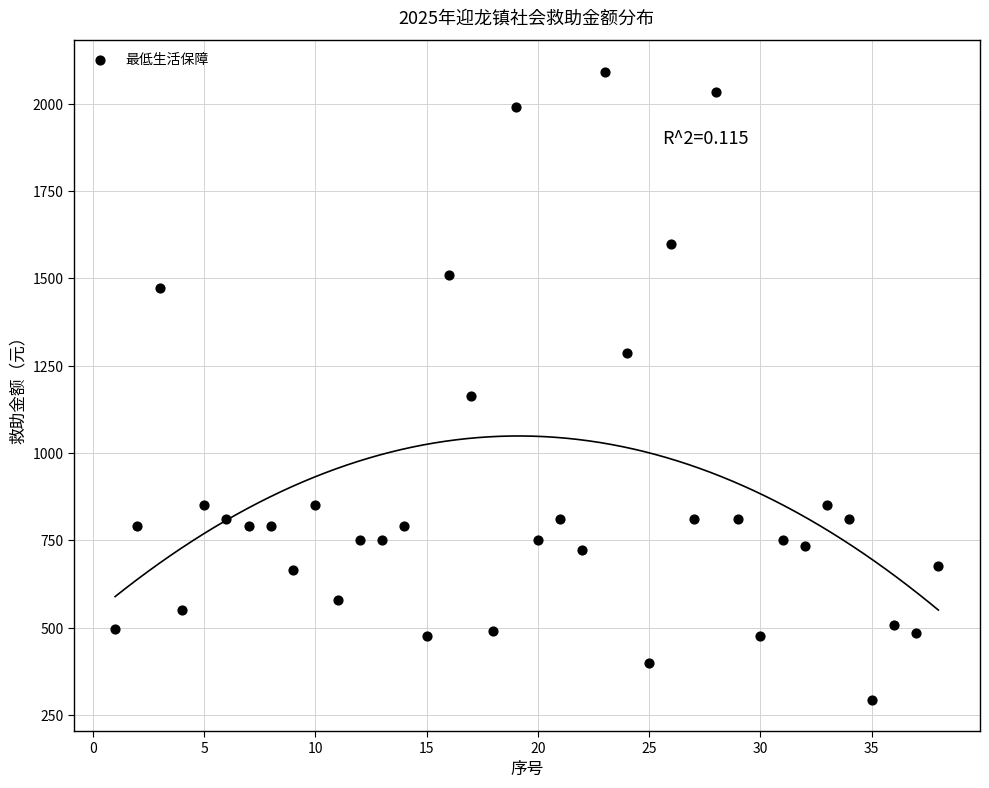

What Y value in the scatter plot is closest to 1193?

1162